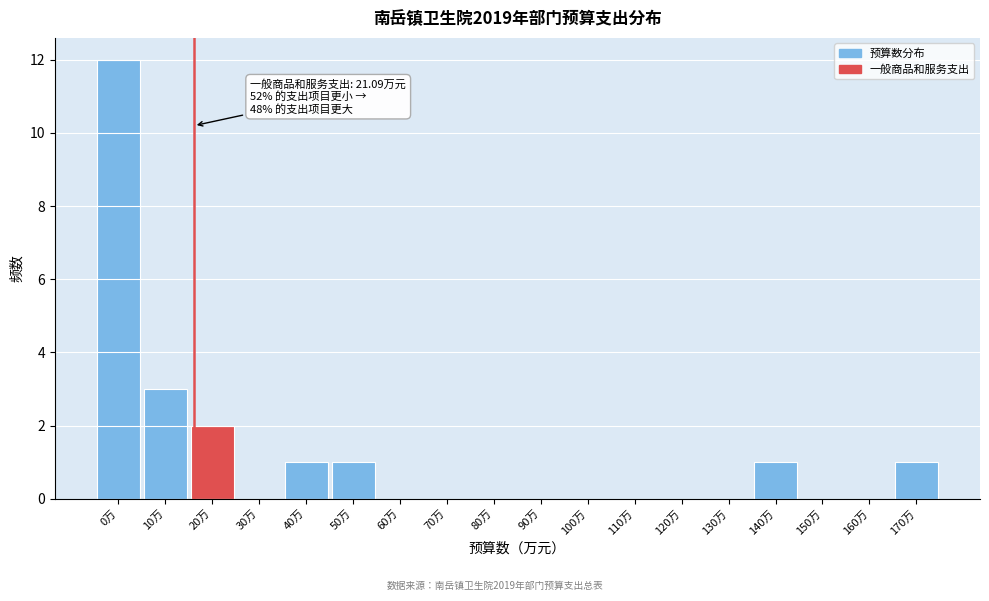

Reading right to left, transcribe all the data shown in this chart.

170万=1	160万=0	150万=0	140万=1	130万=0	120万=0	110万=0	100万=0	90万=0	80万=0	70万=0	60万=0	50万=1	40万=1	30万=0	20万=2	10万=3	0万=12